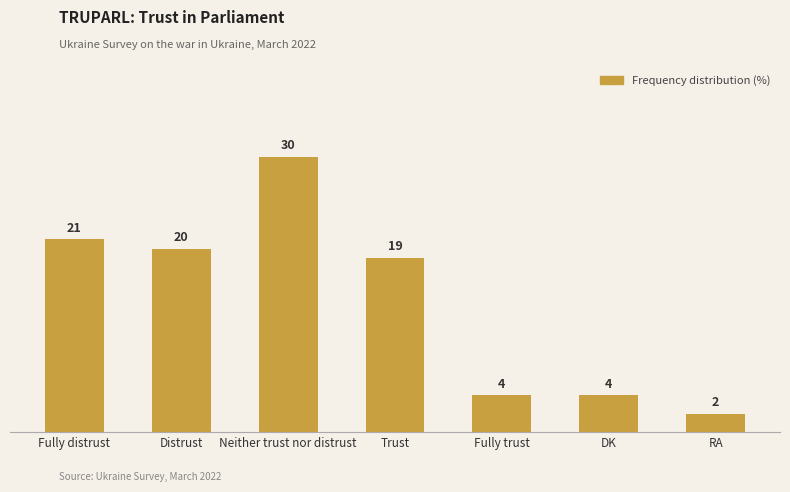

Where does the data first go above 19?

Fully distrust